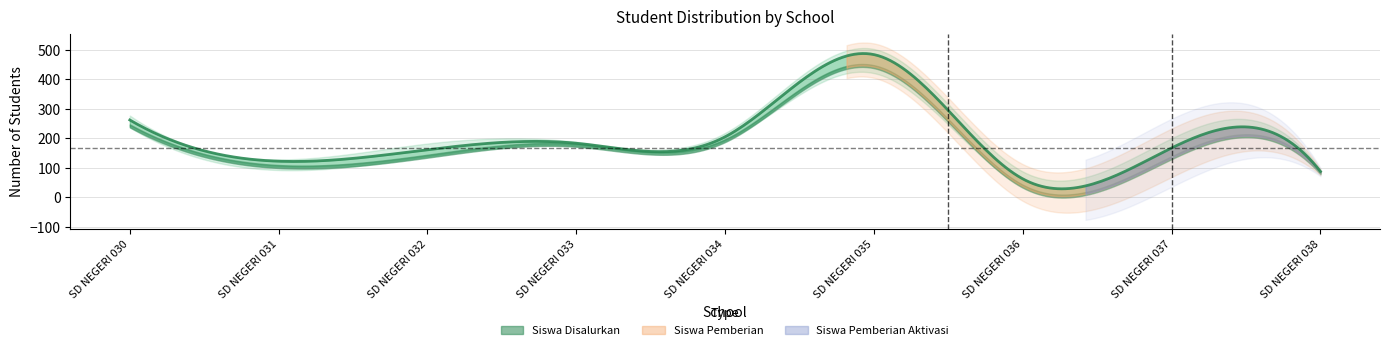

True or false: Siswa Pemberian Aktivasi and Siswa Pemberian intersect in this chart.

False